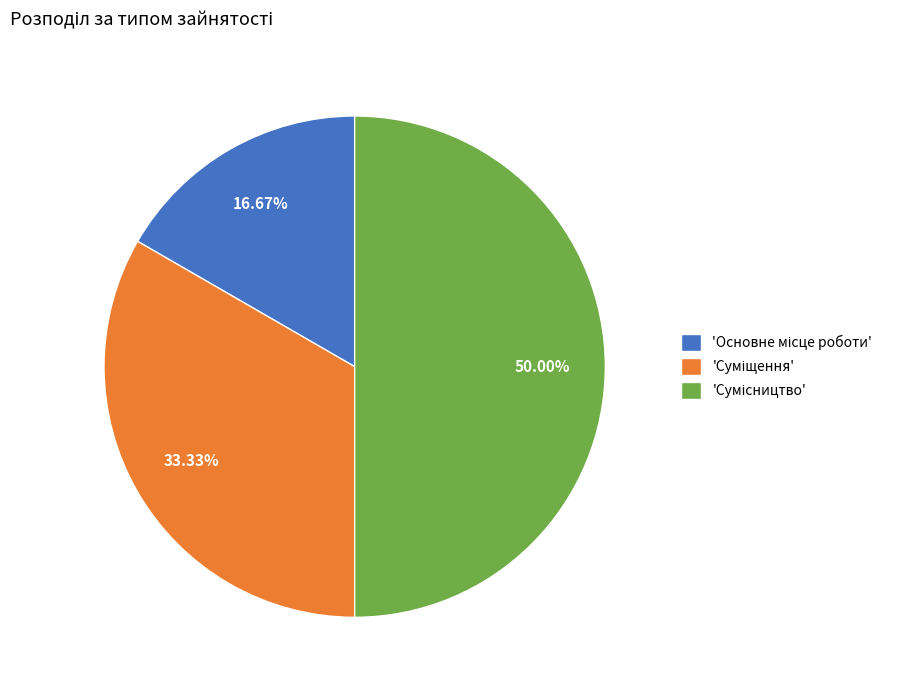

Does any single category account for the majority?

No